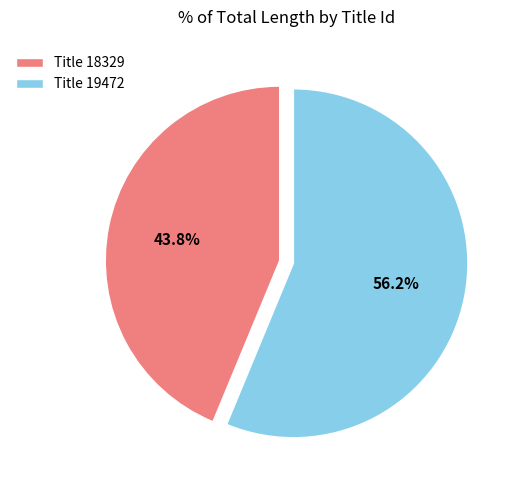

Do Title 19472 and Title 18329 together represent more than half of the pie?

Yes